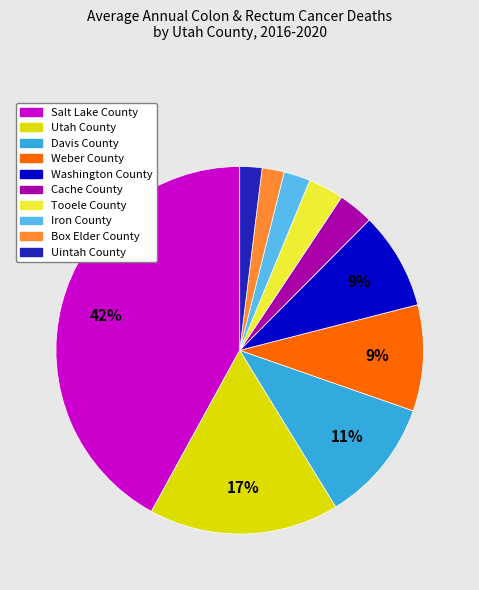

Does any single category account for the majority?

No